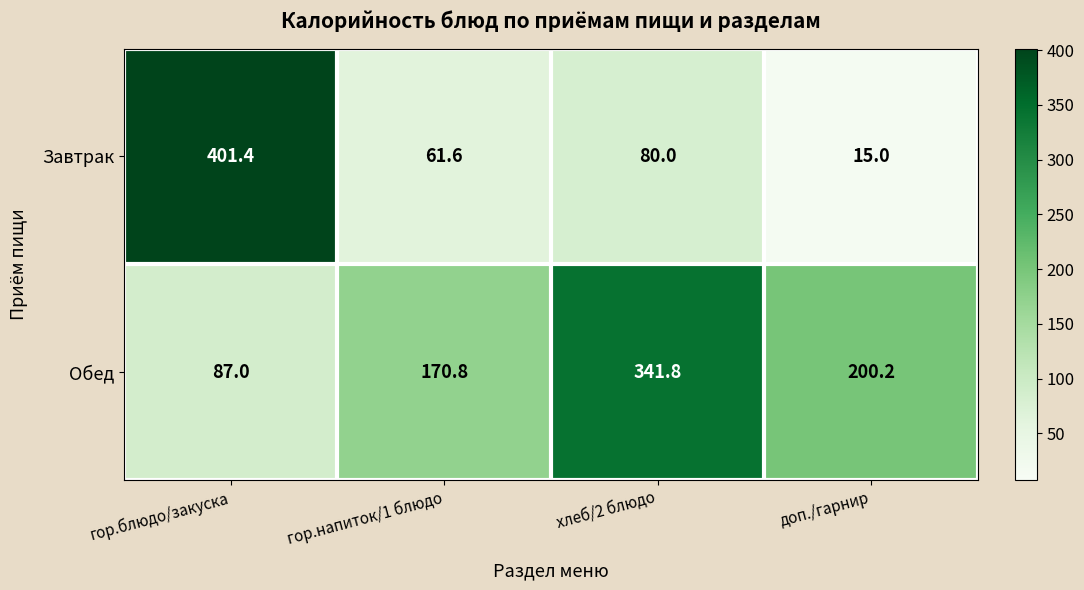

Is it true that Завтрак equals 28.3 at хлеб/2 блюдо?

False